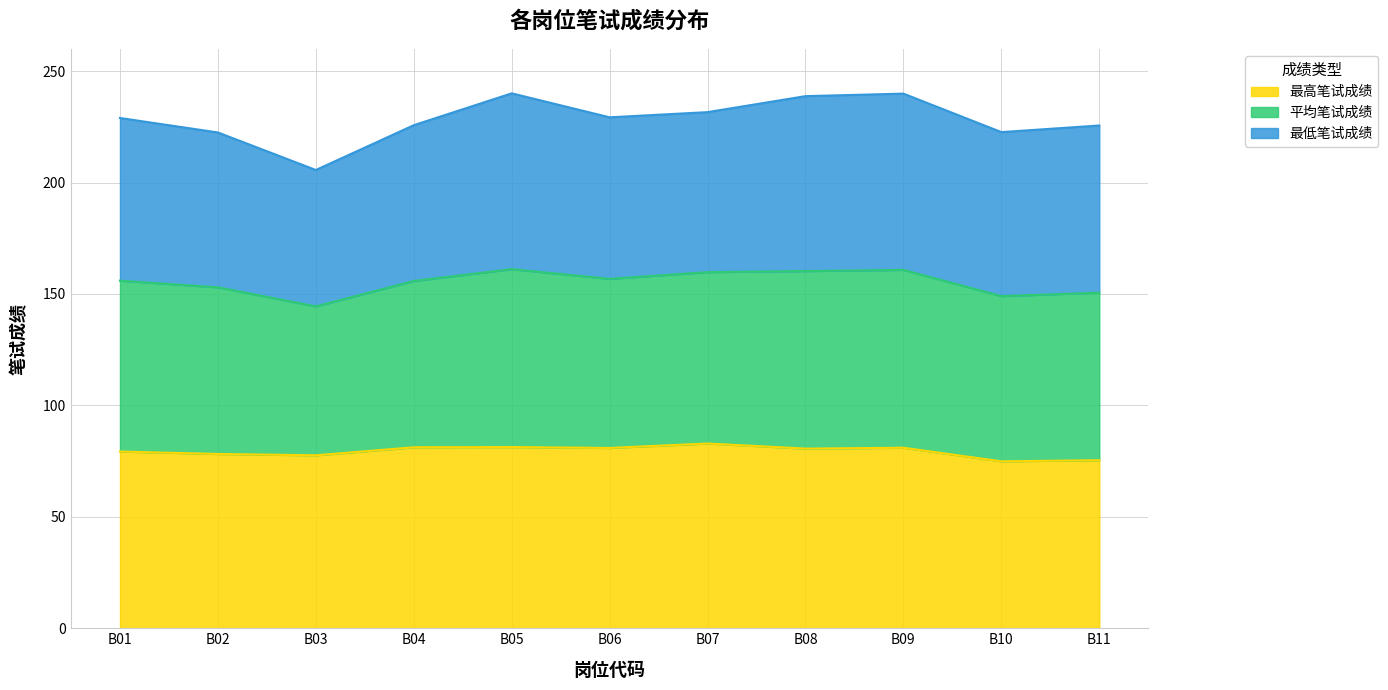

Which series changed the most between B01 and B03?

平均笔试成绩